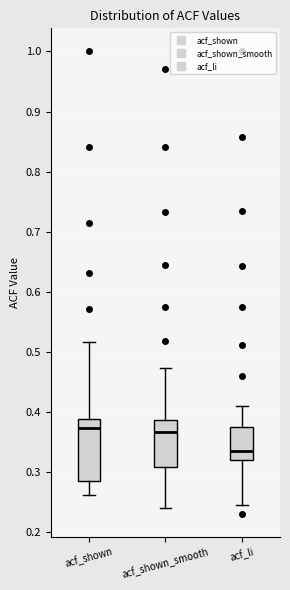

Which box is the tallest, from its lower edge to its upper edge?

acf_shown